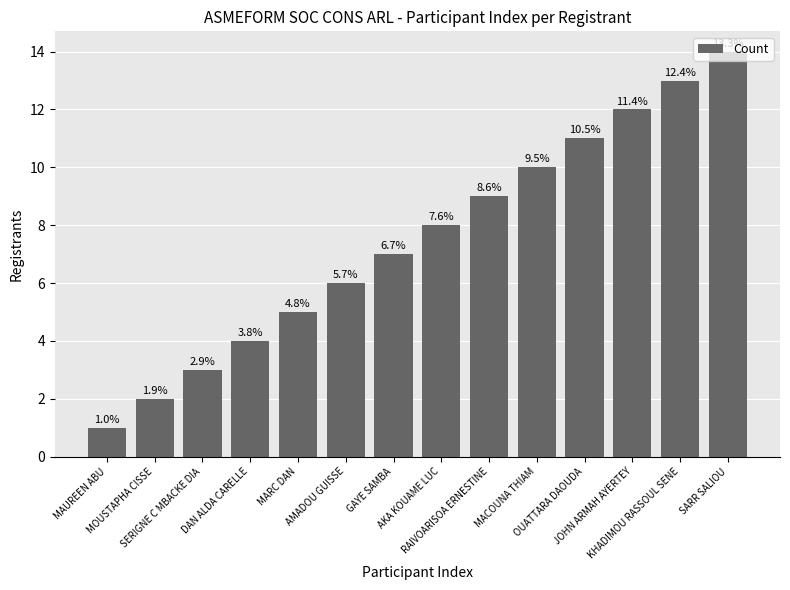

Does the chart contain any negative values?

No